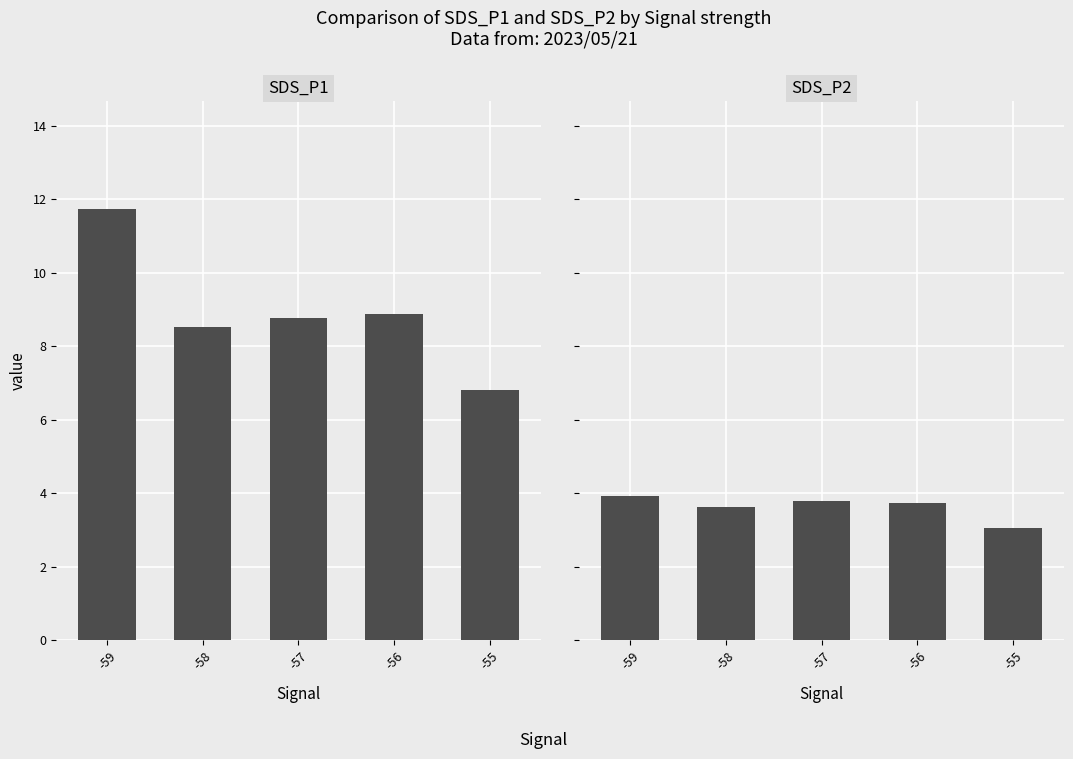

How many data points in SDS_P1 are above 8?

4